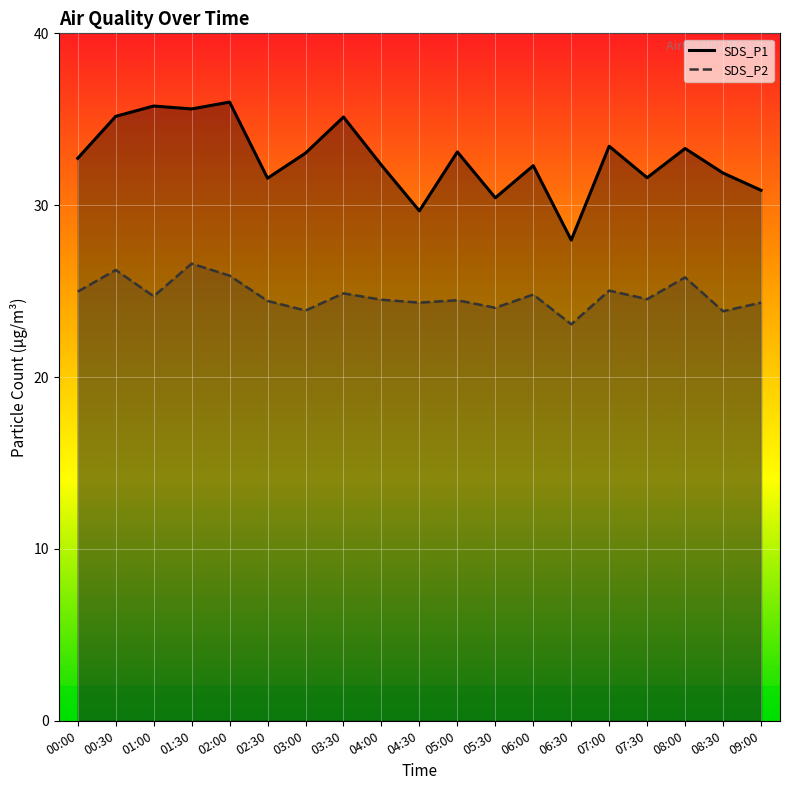

What is the average value of the SDS_P2 series?

24.8